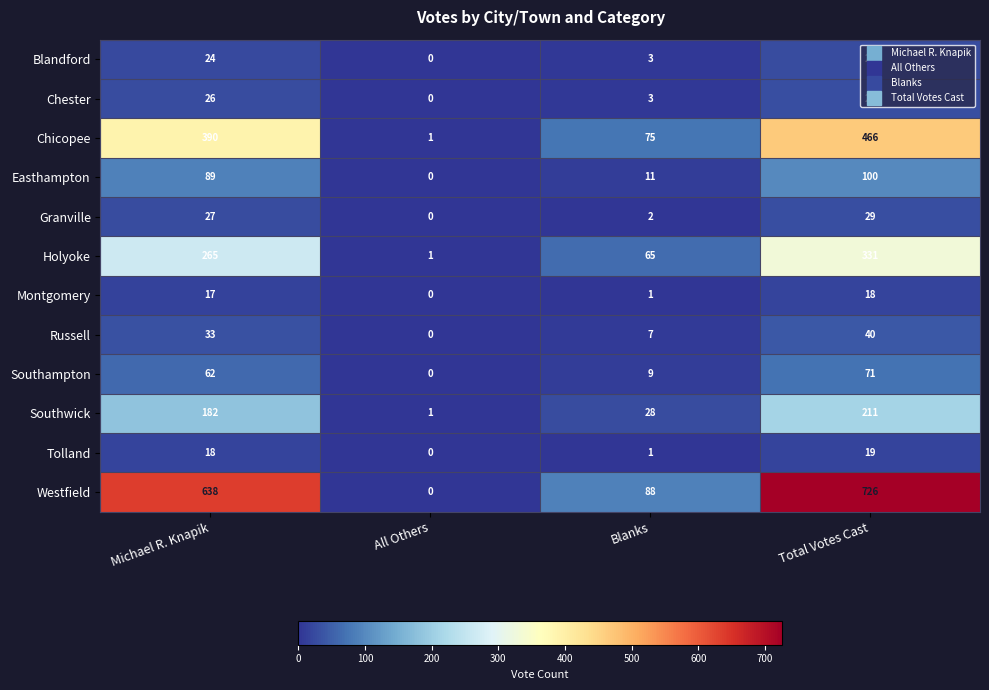

True or false: Granville has a value of 2 at Blanks.

True